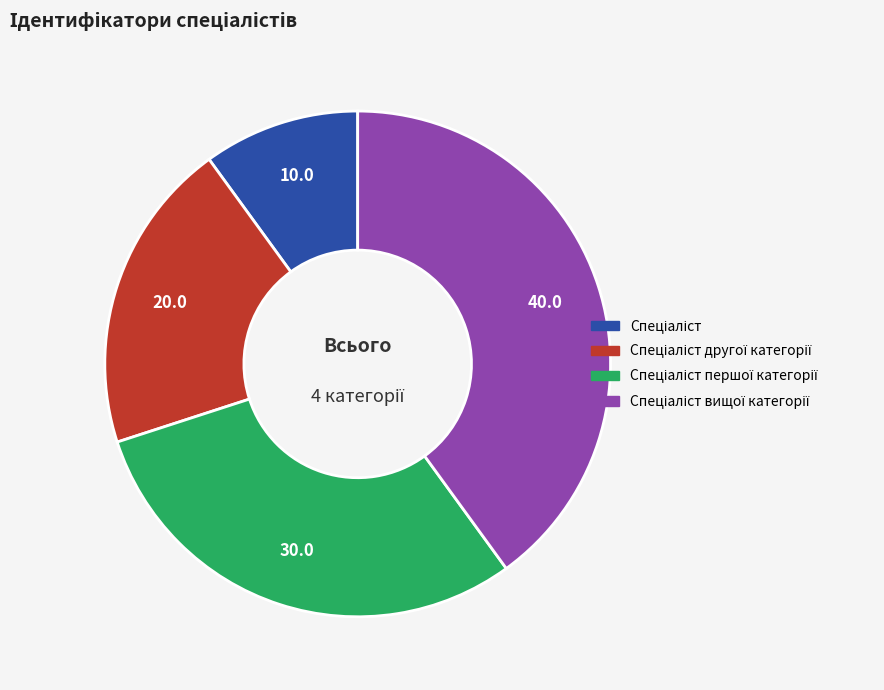

Is there a majority slice in this chart?

No